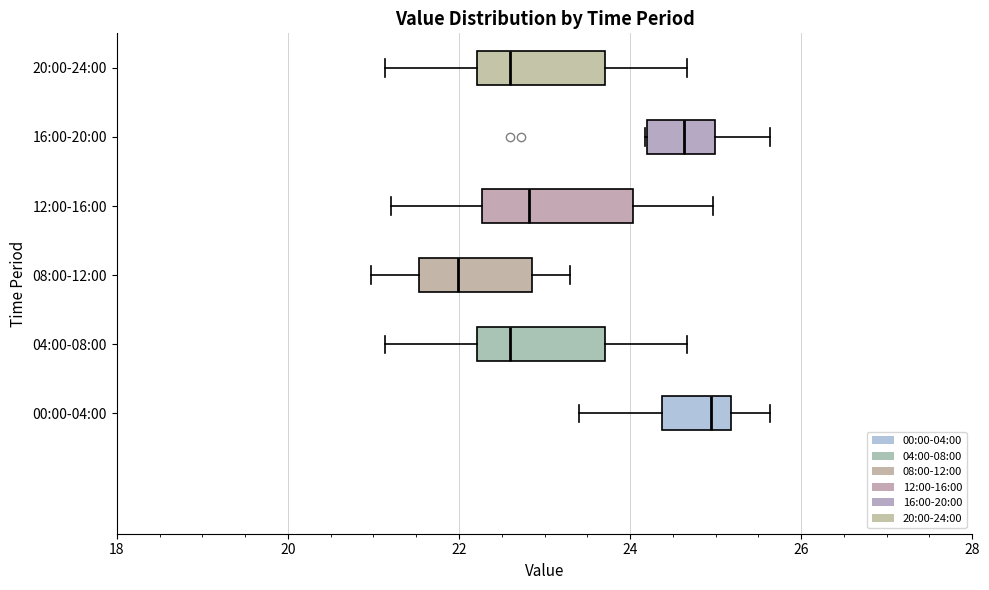

Reading bottom to top, transcribe this box plot: for each box, give where its median line is, the range the box spans, and where its two whiskers end, as read against the x-axis. The values are not printed on the chart, so give them approximately, as read against the axis.

00:00-04:00: median 25.0, box 24.4 to 25.2, whiskers 23.4 to 25.6
04:00-08:00: median 22.6, box 22.2 to 23.8, whiskers 21.2 to 24.6
08:00-12:00: median 22.0, box 21.6 to 22.8, whiskers 21.0 to 23.4
12:00-16:00: median 22.8, box 22.2 to 24.0, whiskers 21.2 to 25.0
16:00-20:00: median 24.6, box 24.2 to 25.0, whiskers 24.2 to 25.6
20:00-24:00: median 22.6, box 22.2 to 23.8, whiskers 21.2 to 24.6